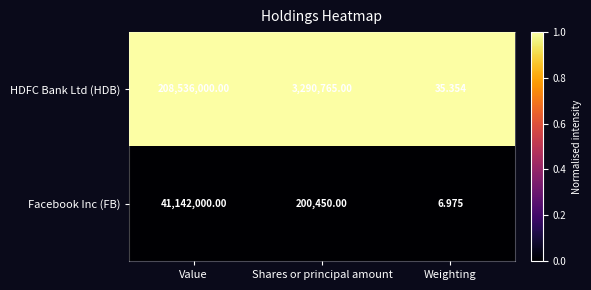

At which category is the sum across all series the highest?

Value